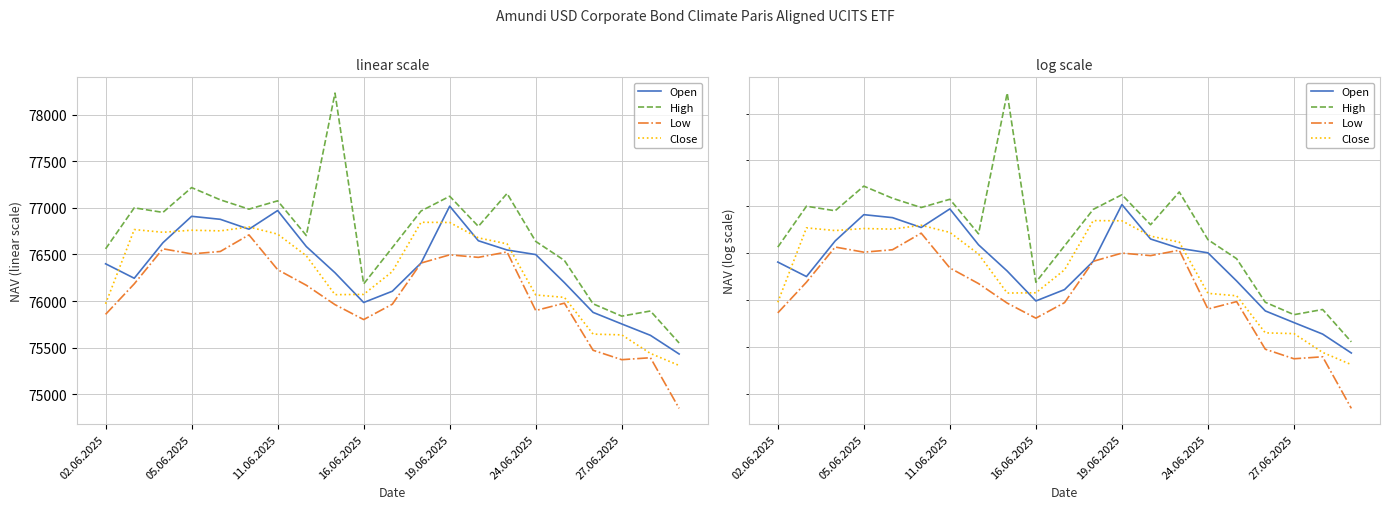

How many values in the High series are below 76801?

10